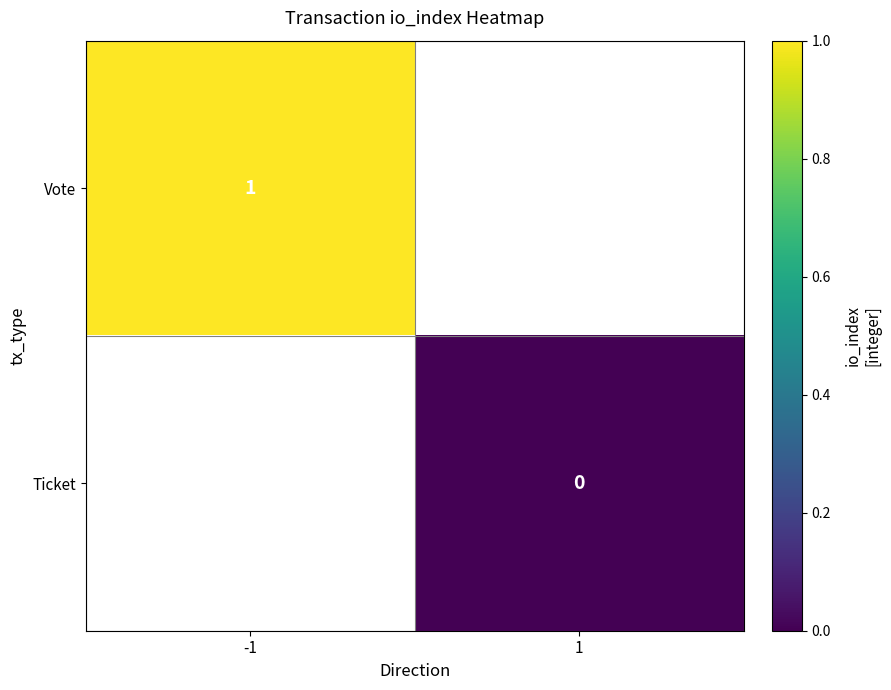

Is the value of Vote at -1 greater than the value of Ticket at 1?

Yes